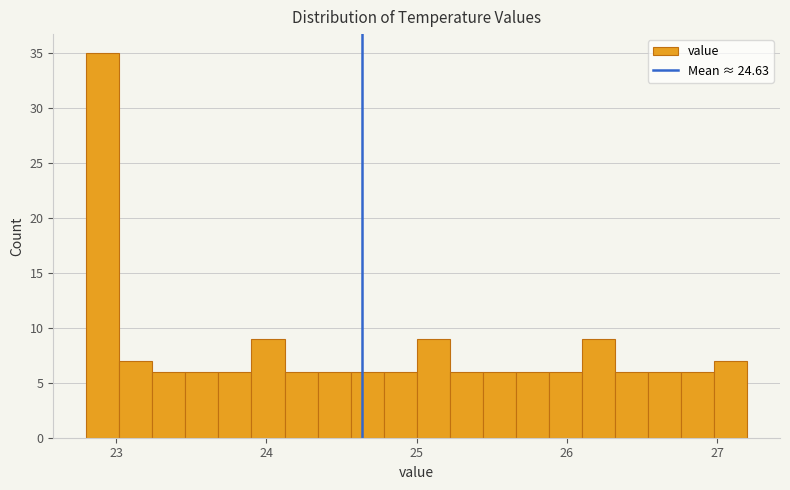

Around what value on the x-axis is the tallest bar? Give the approximate position of its centre, as read against the axis.

22.9